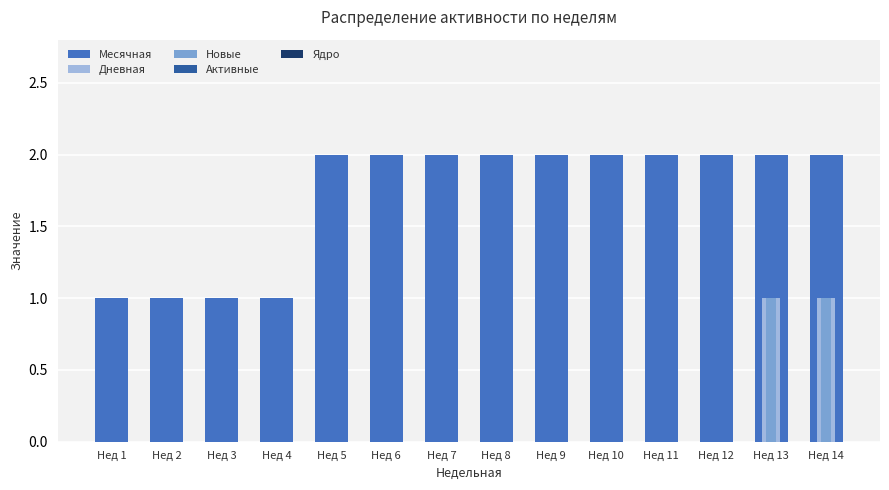

Count the number of data series in this chart.

5